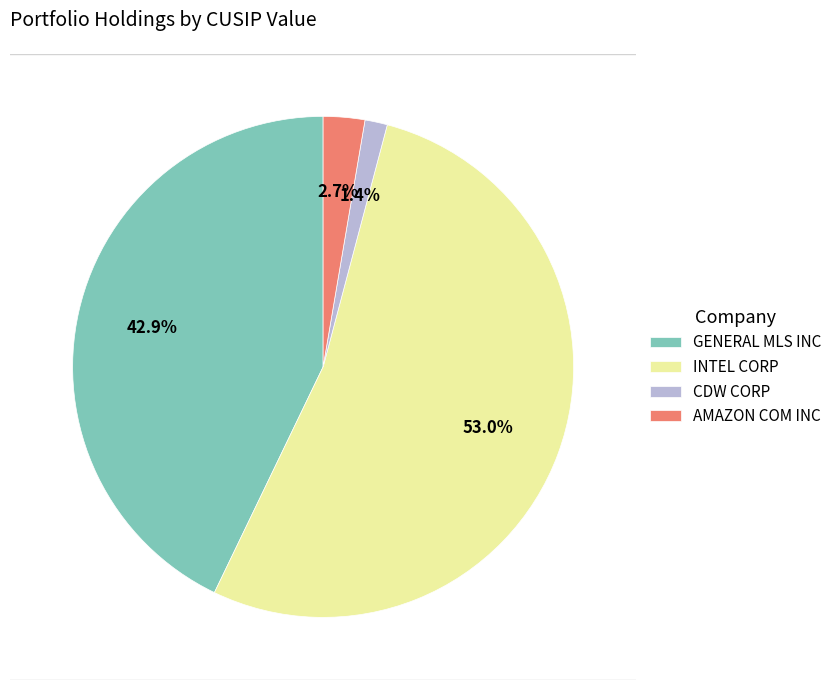

What is the largest slice in the pie chart?

INTEL CORP